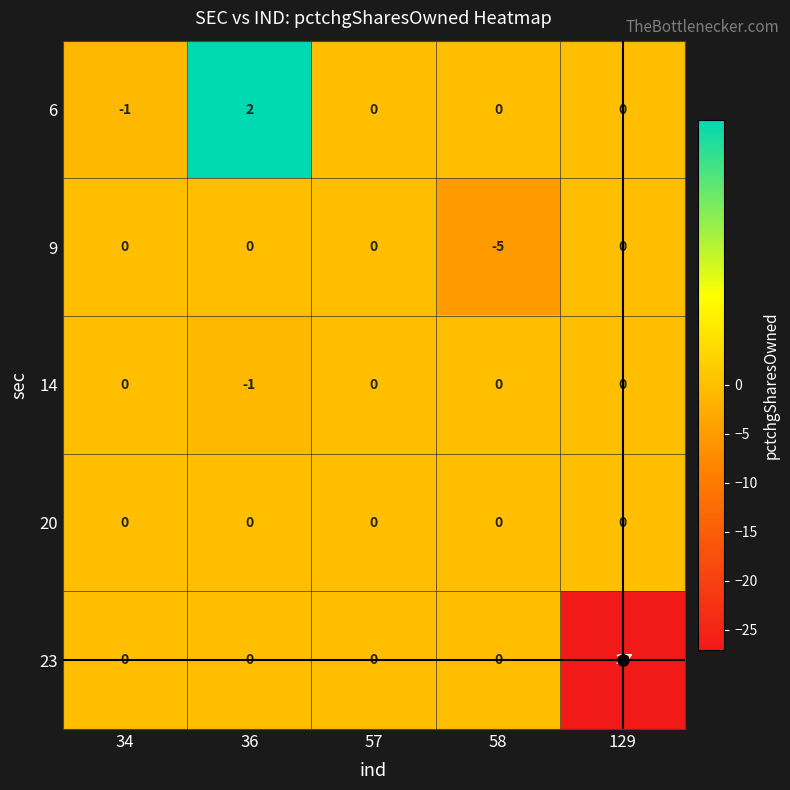

What is the spread (max minus min) of values at 129?

27